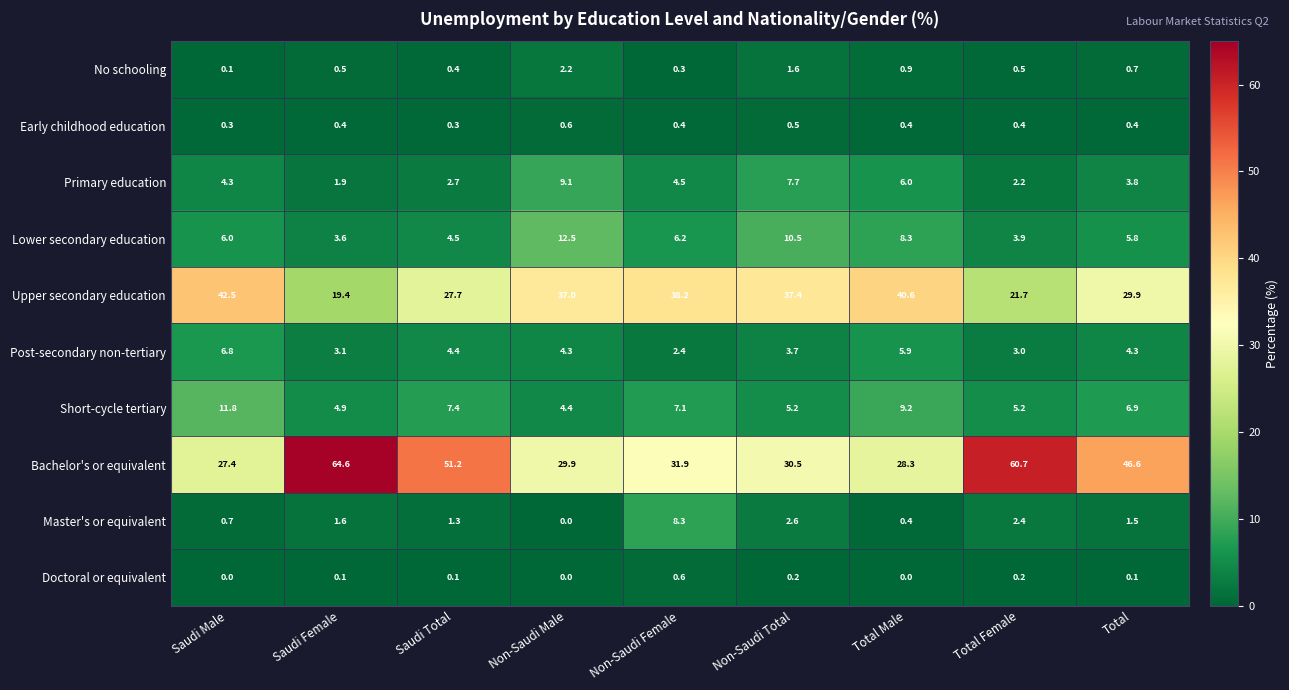

Rank the series at Saudi Female from lowest to highest value.

Doctoral or equivalent, Early childhood education, No schooling, Master's or equivalent, Primary education, Post-secondary non-tertiary, Lower secondary education, Short-cycle tertiary, Upper secondary education, Bachelor's or equivalent